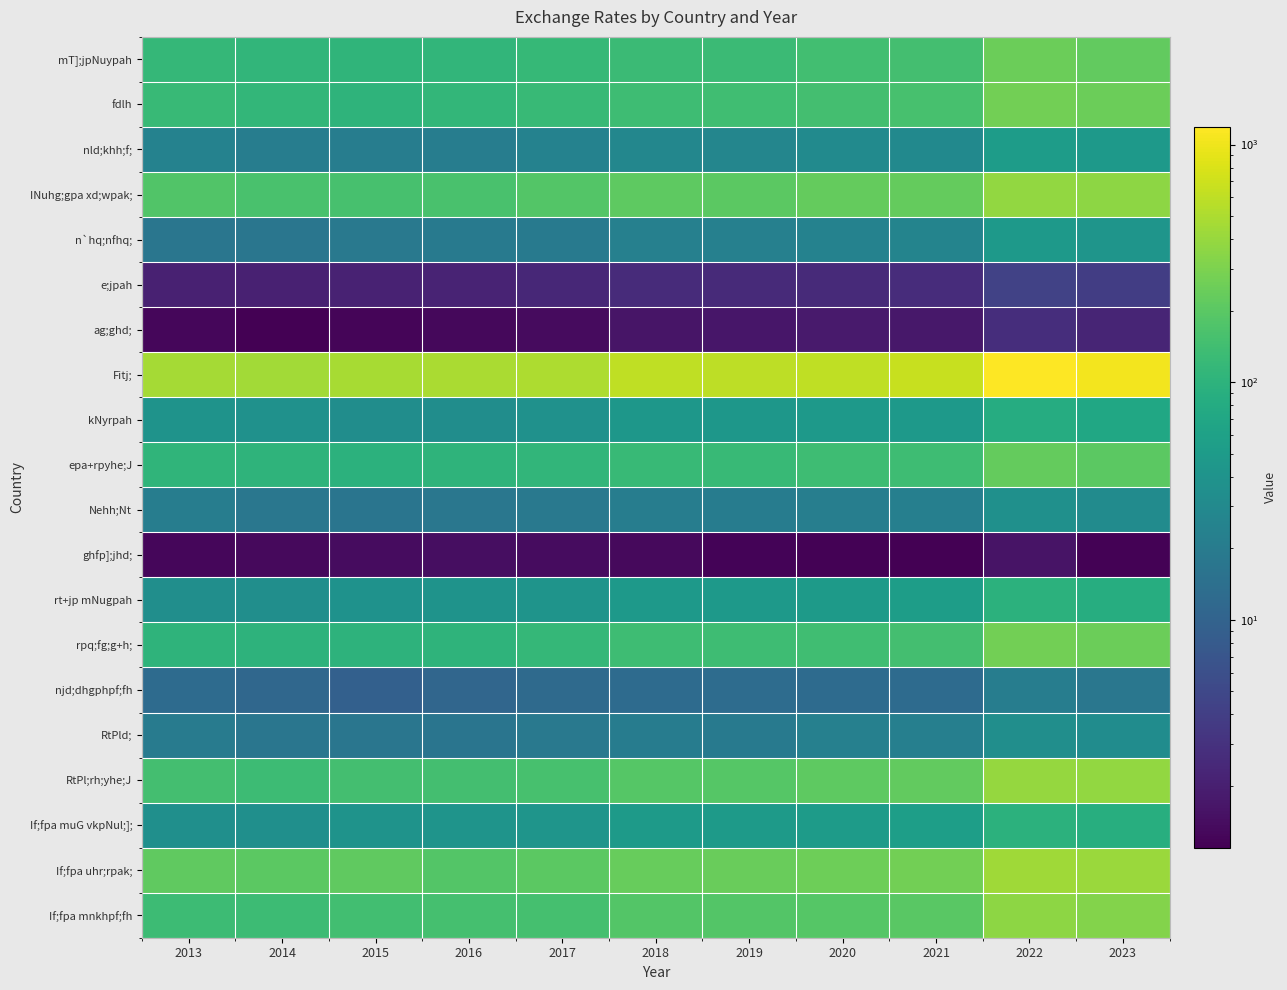

What is the greatest value displayed?

1186.1